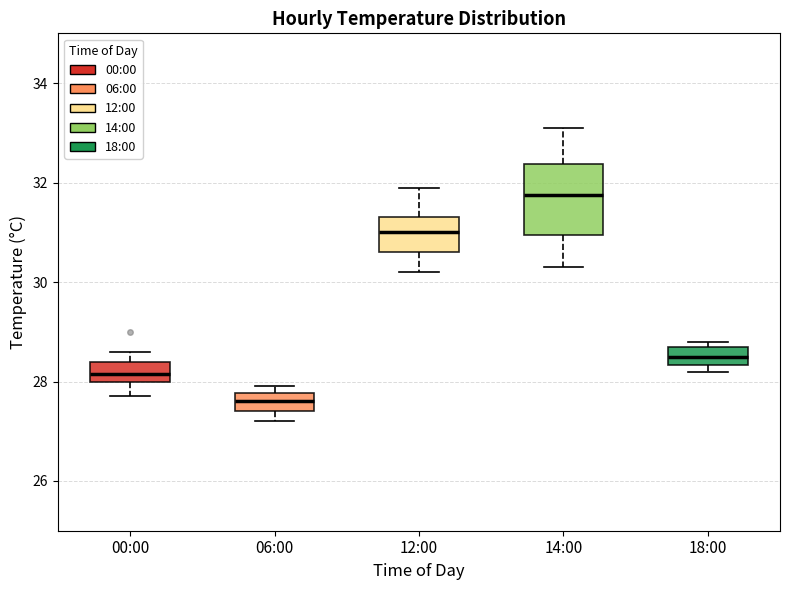

Which box has the highest median line?

14:00